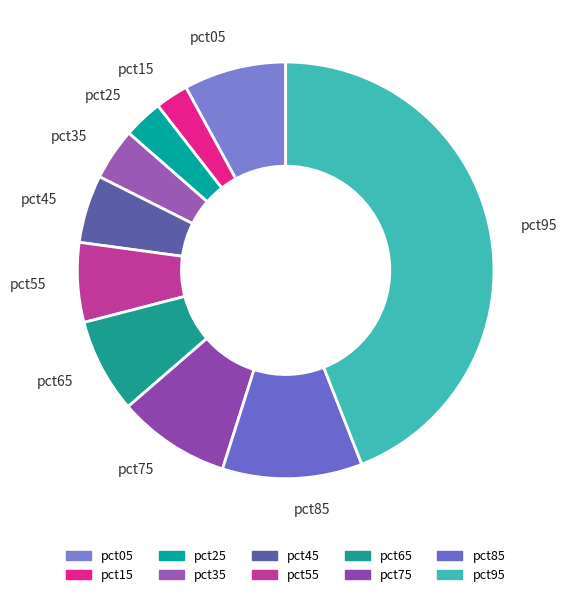

Does any single category account for the majority?

No